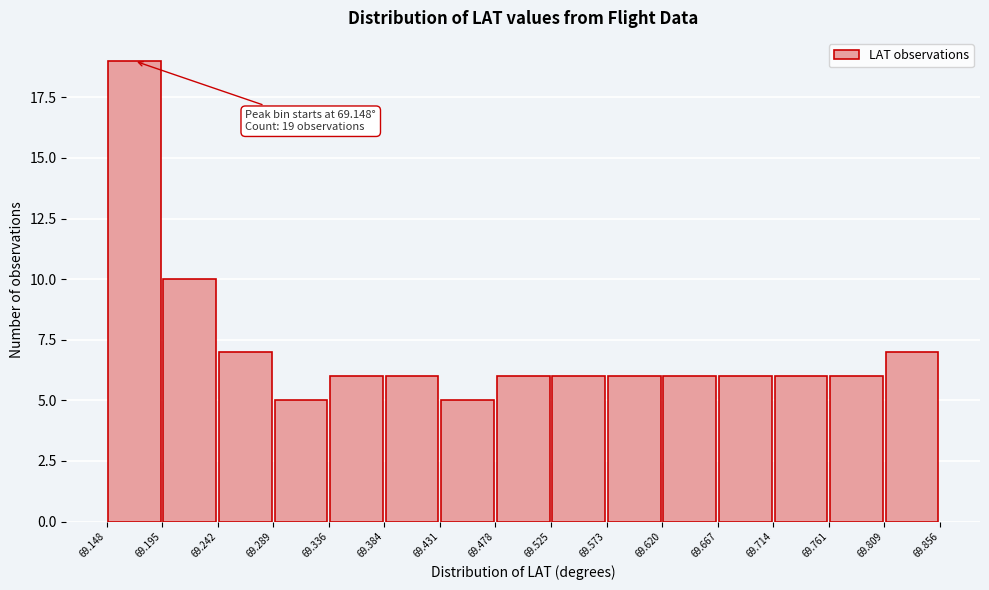

Which range on the x-axis has the tallest bar?

69.148 to 69.195